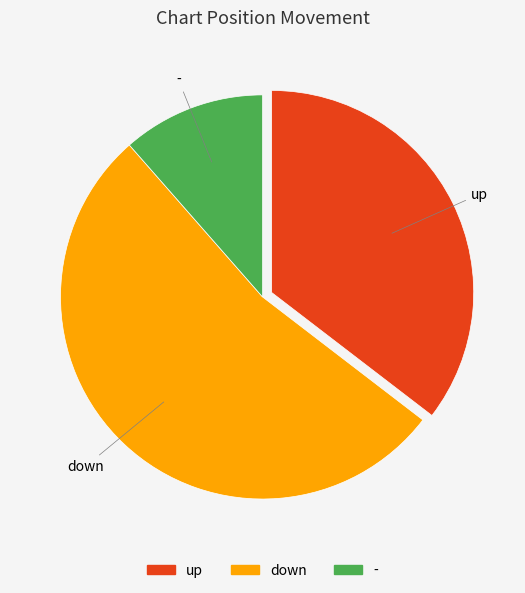

Approximately how many times larger is the value at down compared to up?

1.5